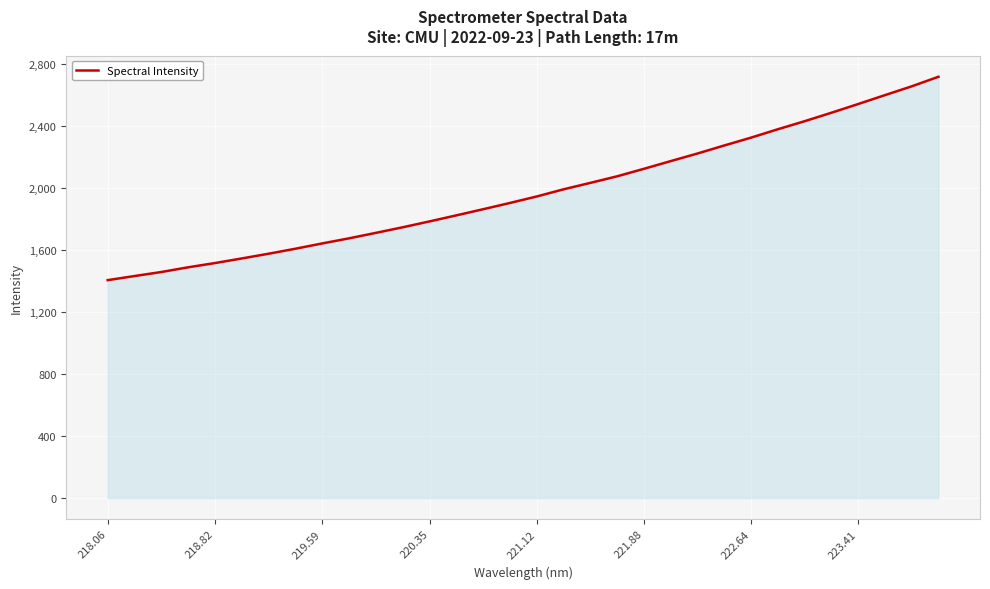

What is the difference between the maximum and minimum values?

1311.9